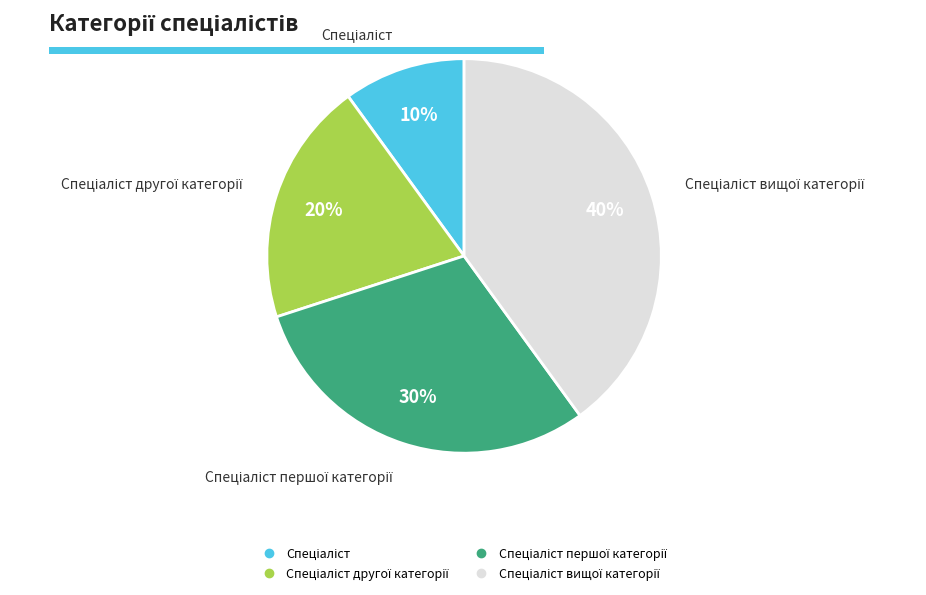

How many slices are in this pie chart?

4